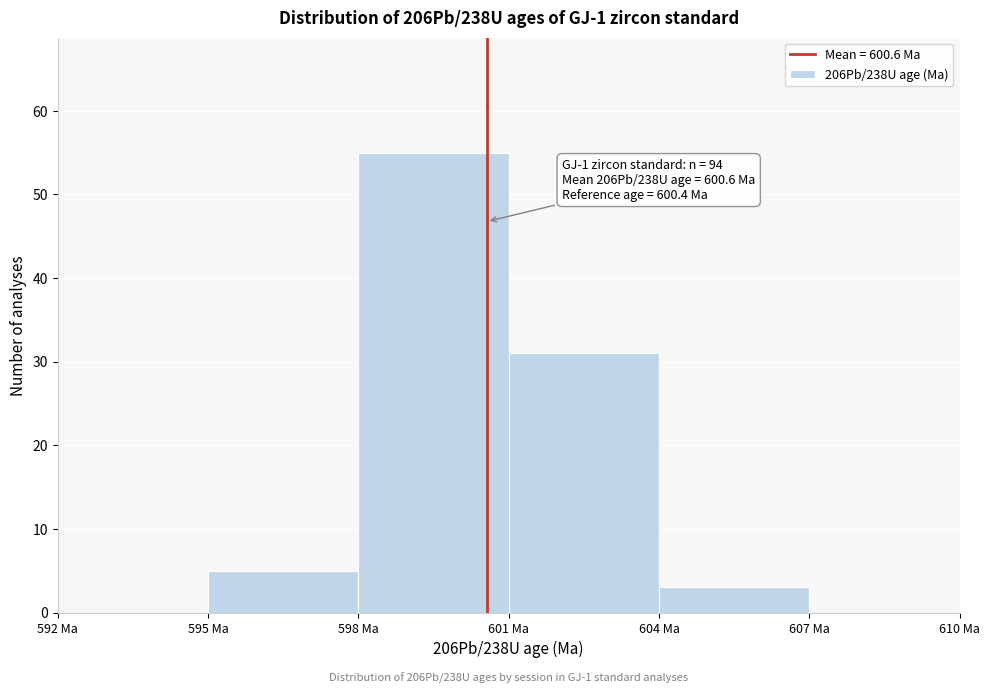

Over which range of the x-axis is the bar tallest?

598 to 601